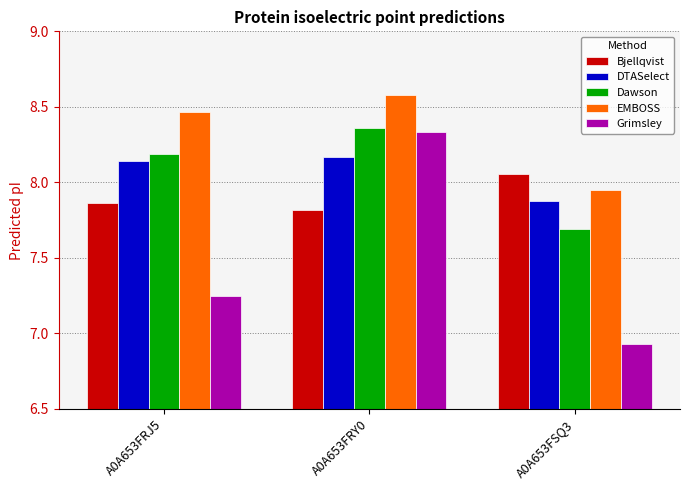

What are all the series names shown in the legend?

Bjellqvist, DTASelect, Dawson, EMBOSS, Grimsley